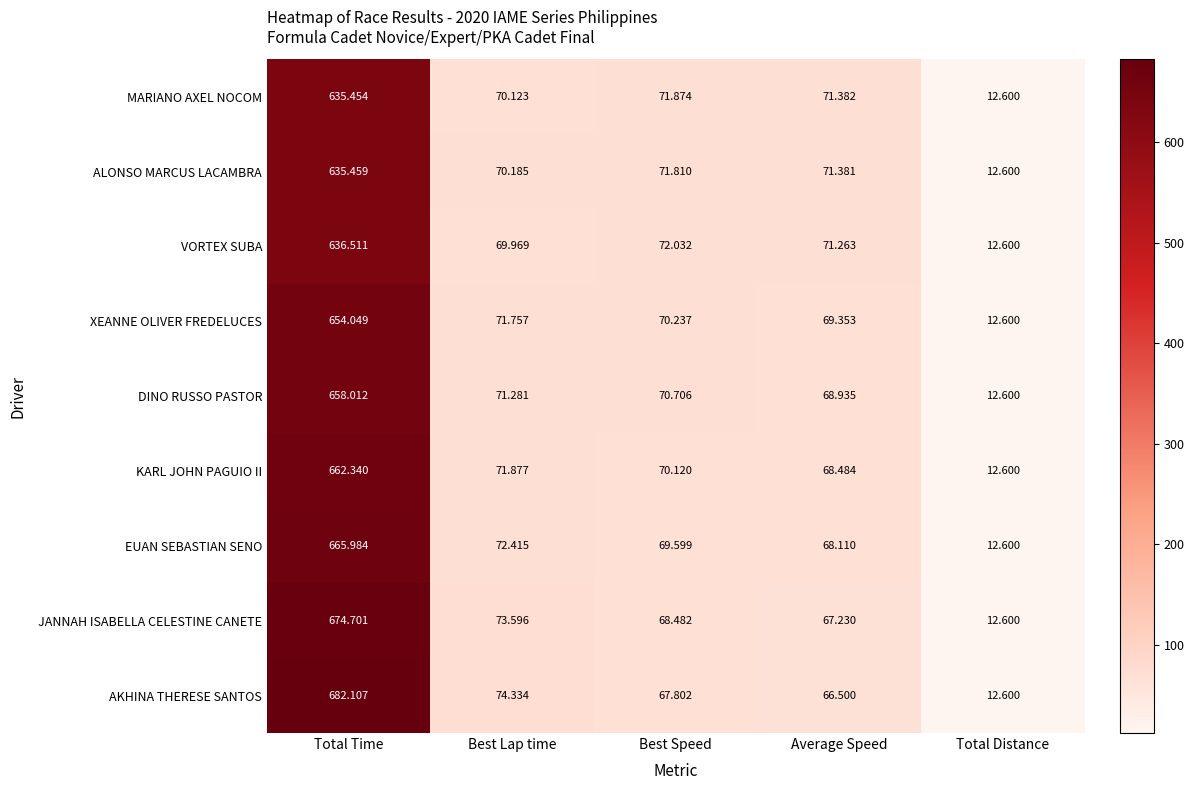

At which label is JANNAH ISABELLA CELESTINE CANETE closest to 343?

Best Lap time